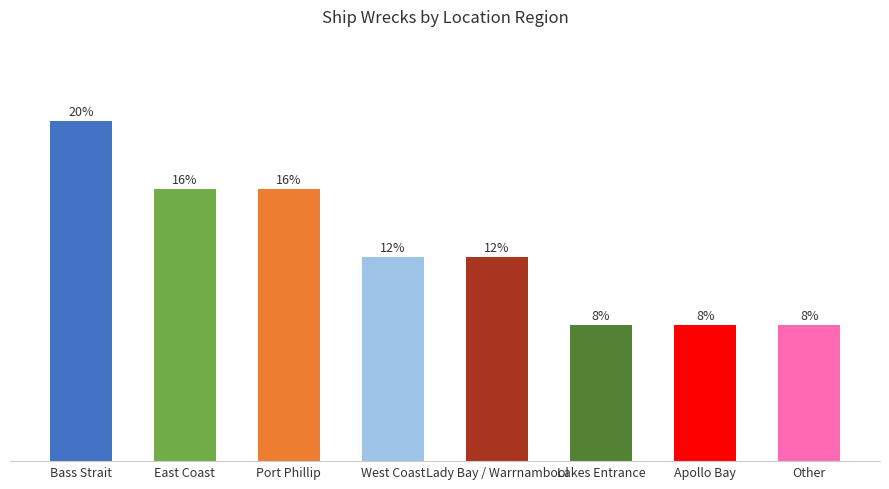

List the labels in order of value, largest first.

Bass Strait, East Coast, Port Phillip, West Coast, Lady Bay / Warrnambool, Lakes Entrance, Apollo Bay, Other